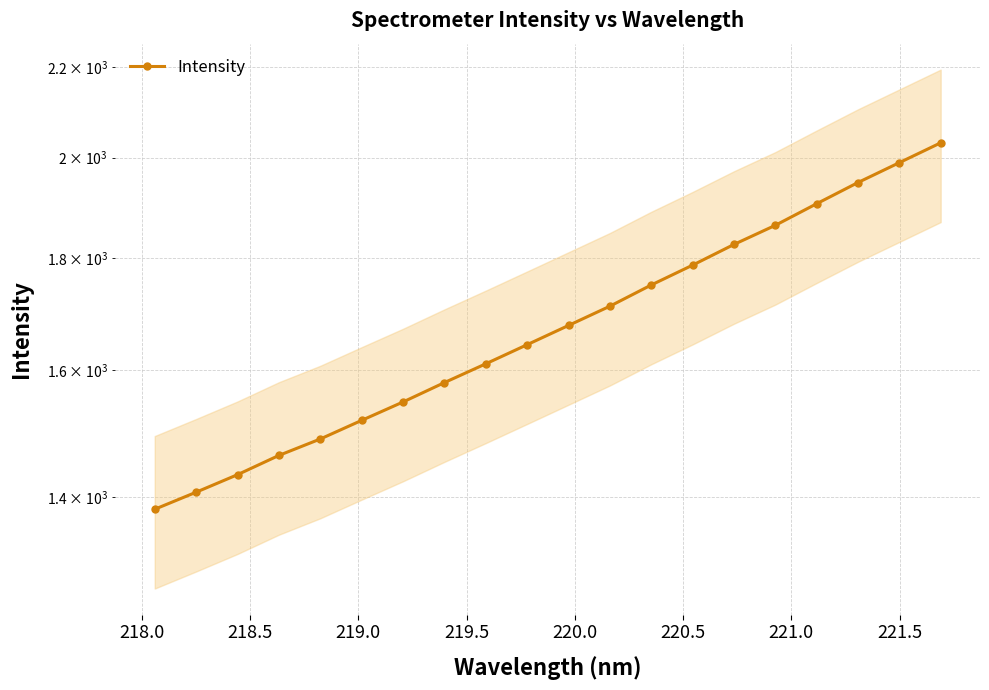

What is the sum of the values at 218.0 and 219.0?

2869.1